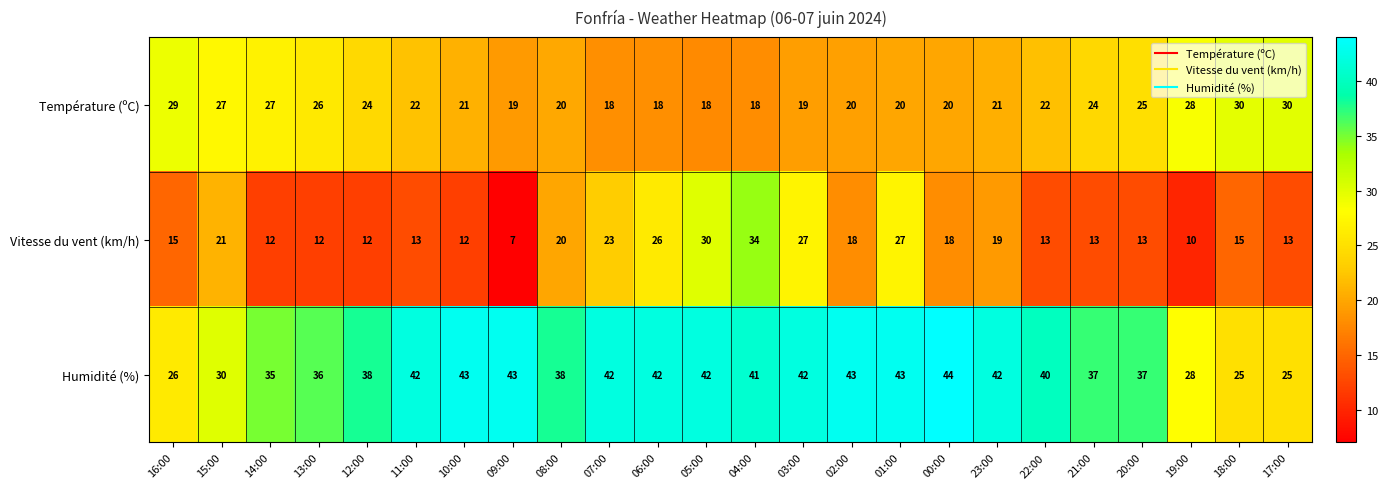

At how many categories does at least one series exceed 14?

24